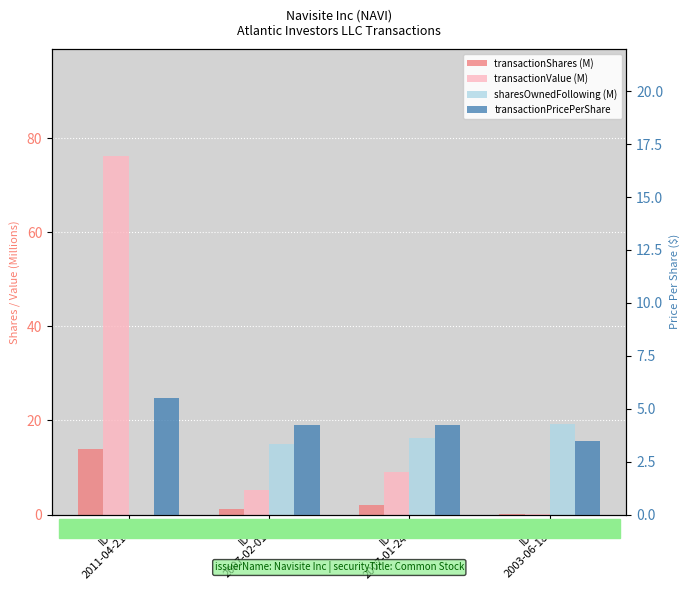

How many transactionPricePerShare values are between 4 and 5?

2